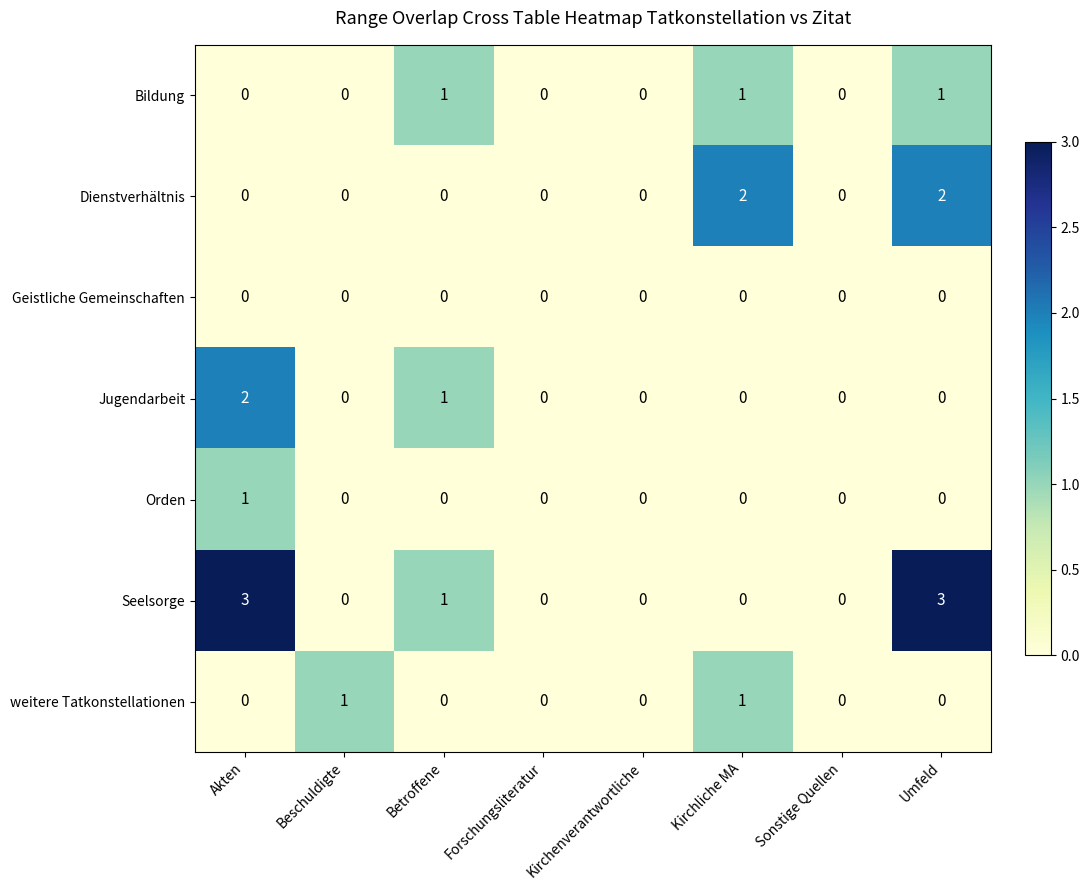

What is the greatest value displayed?

3